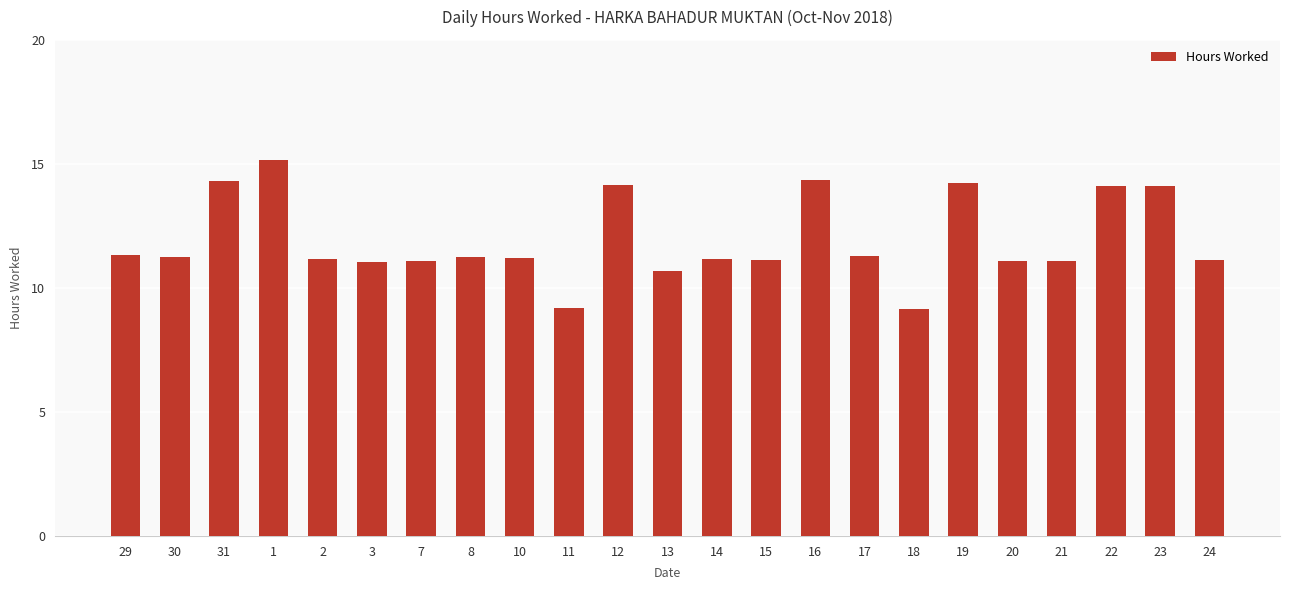

Is it true that the value at 29 is 15.3?

False